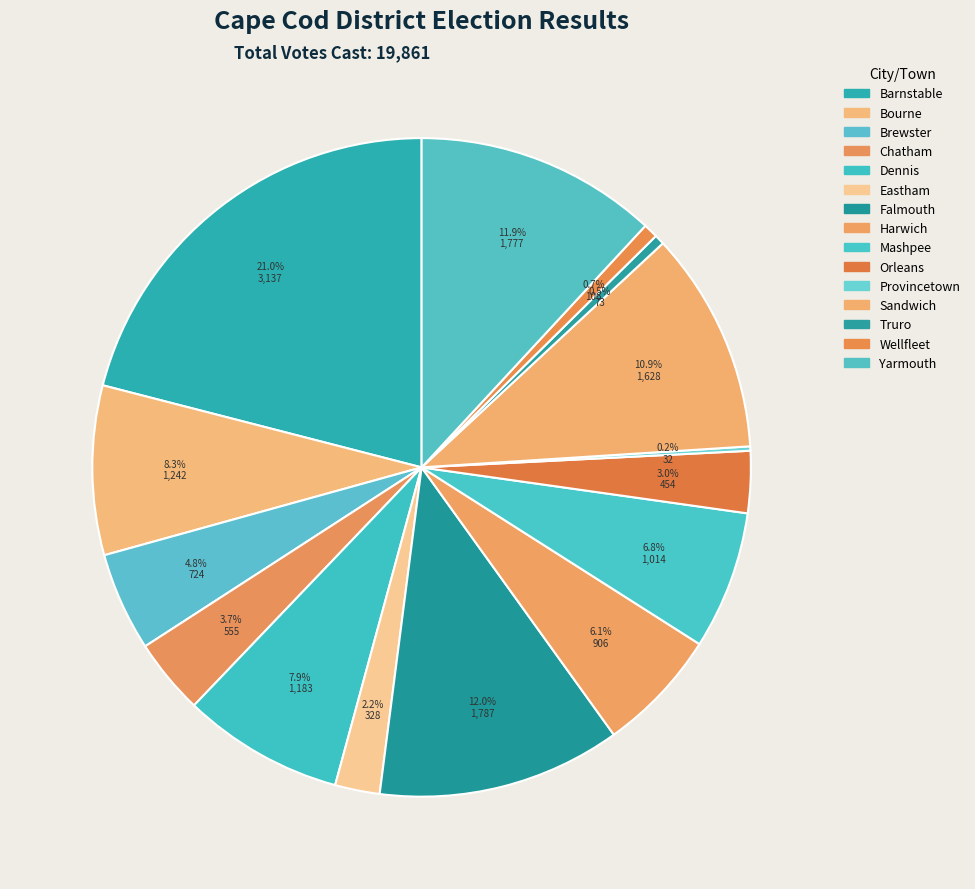

Is there any slice that represents more than half of the pie?

No